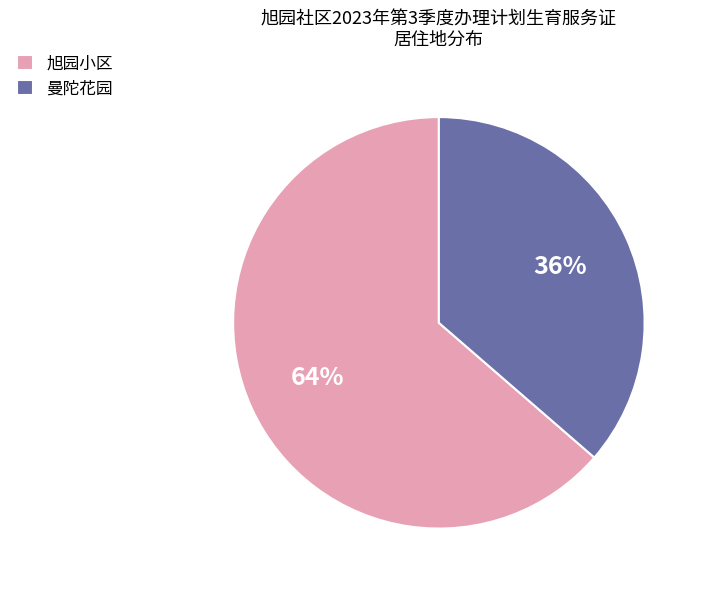

How many segments does this pie chart have?

2